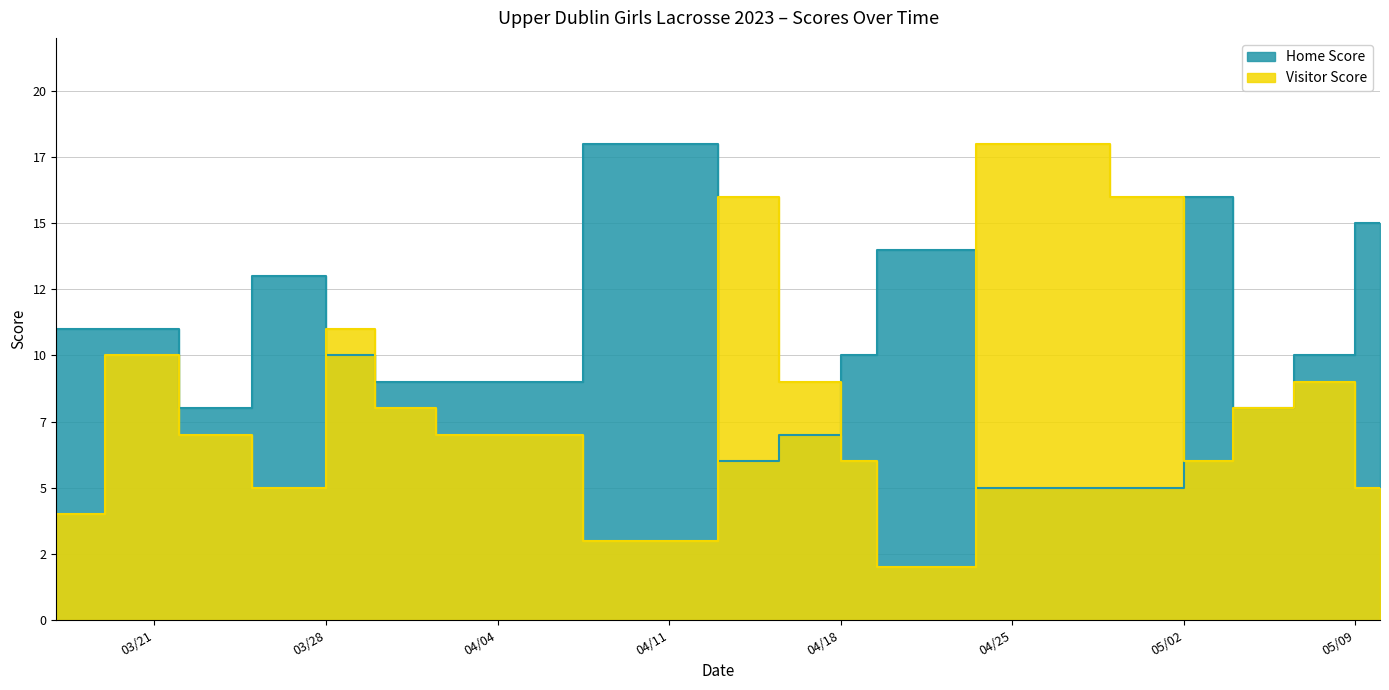

What is the minimum value for Visitor Score?

2